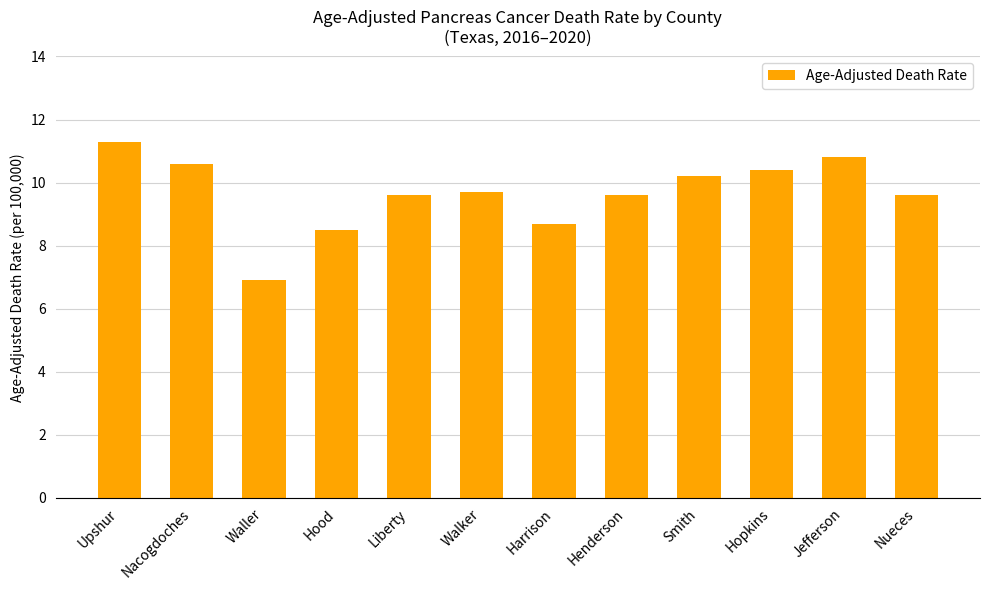

What position from the right is Waller?

10